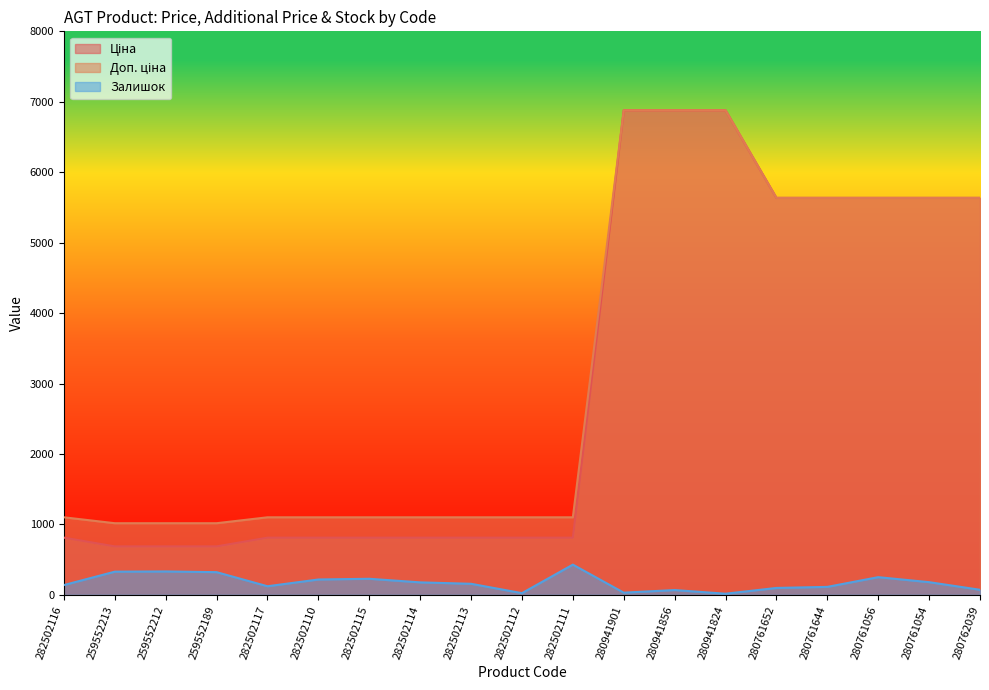

What is the label of the 19th point from the left?

280762039